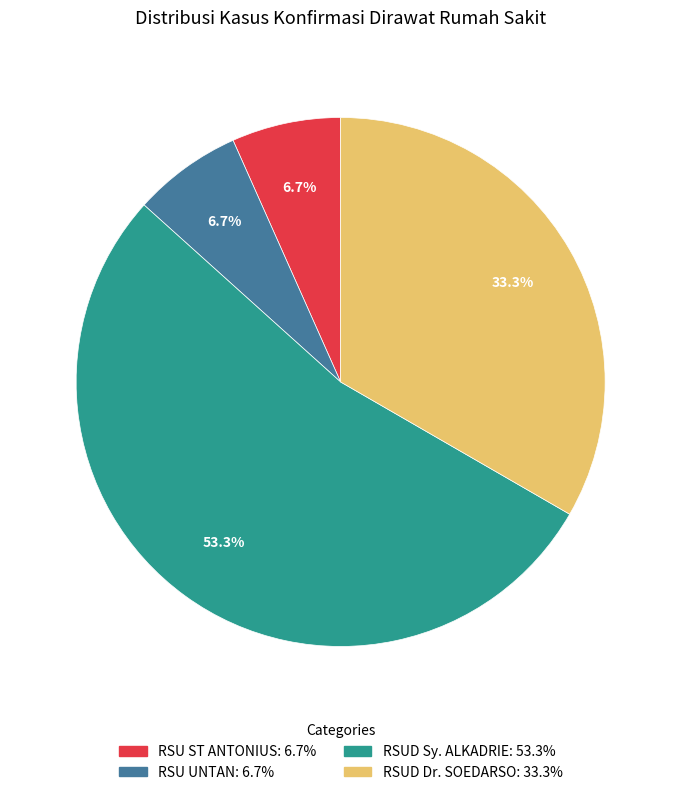

How many slices are in this pie chart?

4